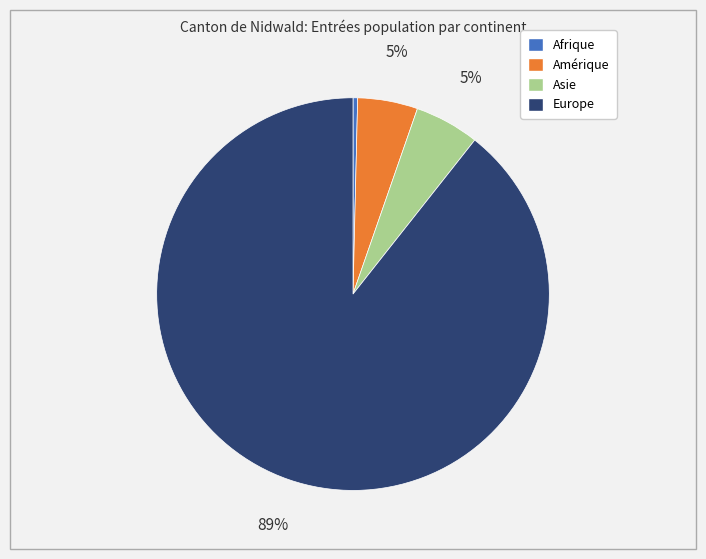

Is there a majority slice in this chart?

Yes